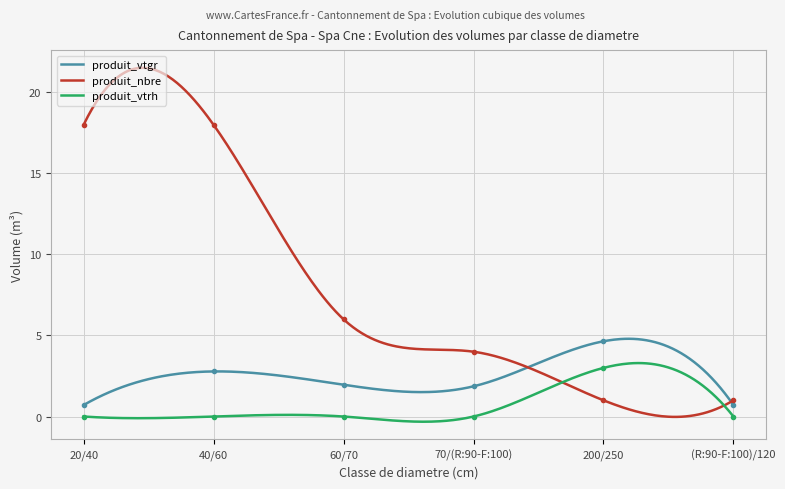

How many data points in produit_vtrh are above 0?

1